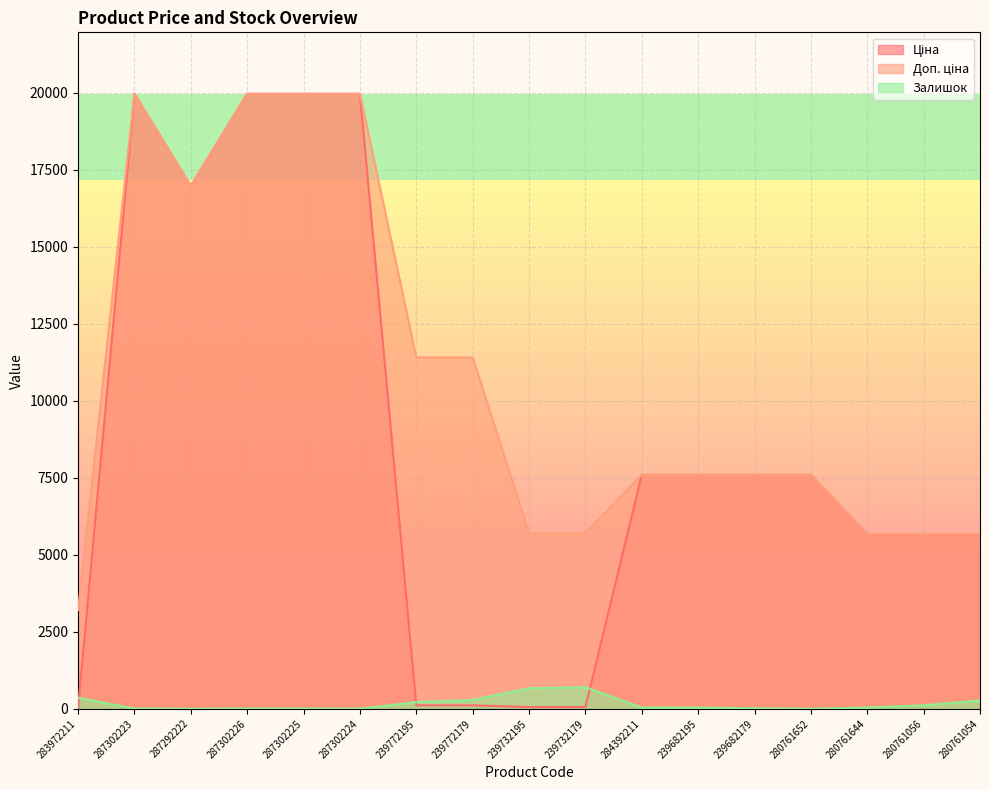

How many lines are shown in the chart?

3